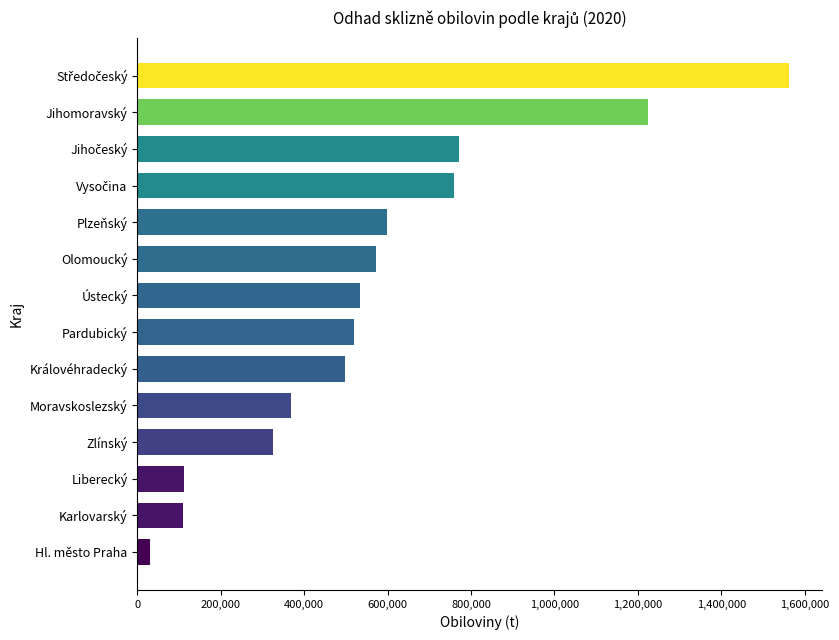

Is it true that the value at Královéhradecký is 139430.3?

False